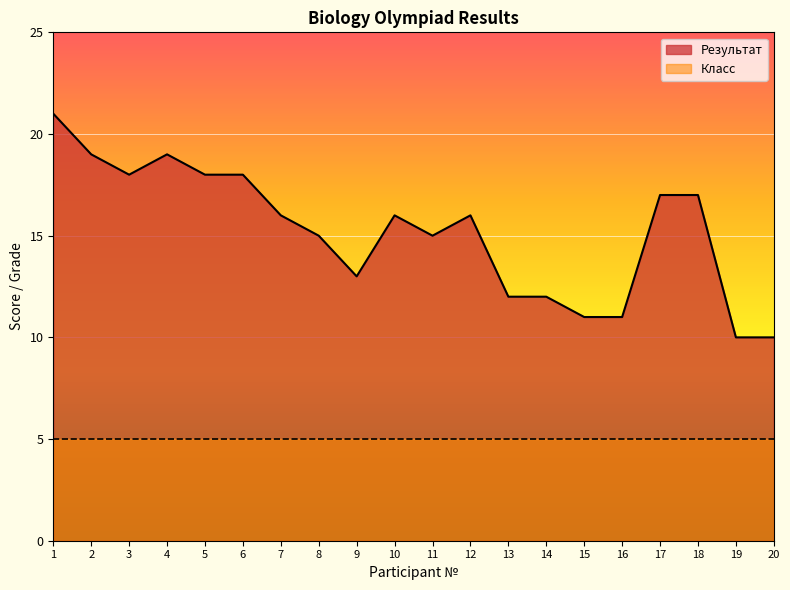

Rank the categories by value from highest to lowest.

1, 2, 4, 3, 5, 6, 17, 18, 7, 10, 12, 8, 11, 9, 13, 14, 15, 16, 19, 20